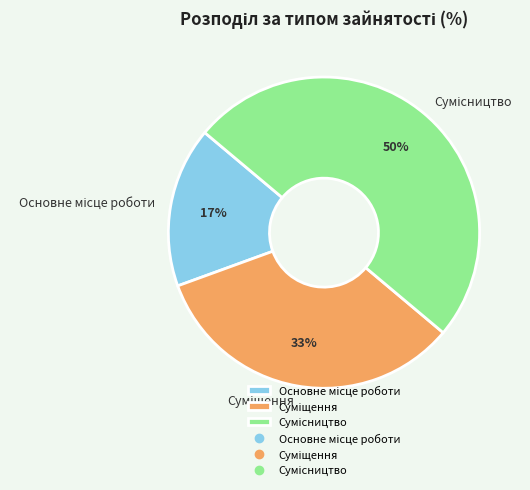

To the nearest percent, what is the difference between the largest and smallest slice percentages?

33%